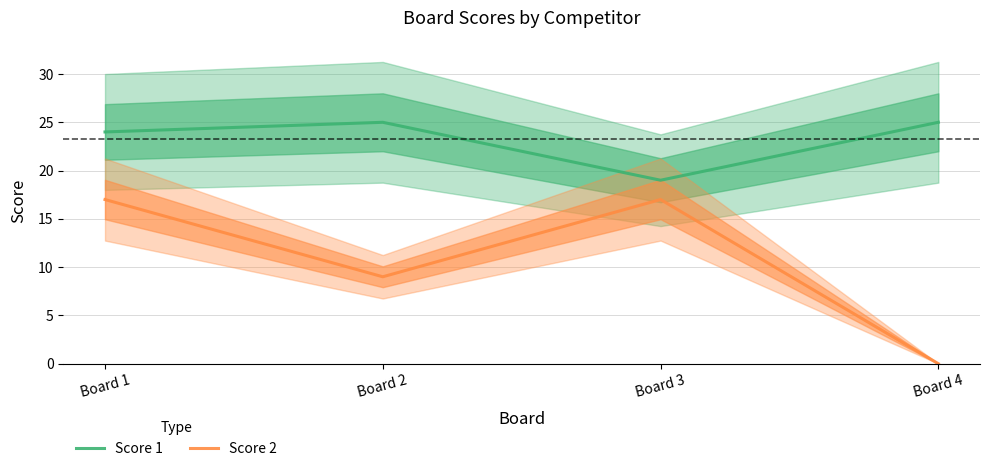

Does the chart display data point markers on the line(s)?

No